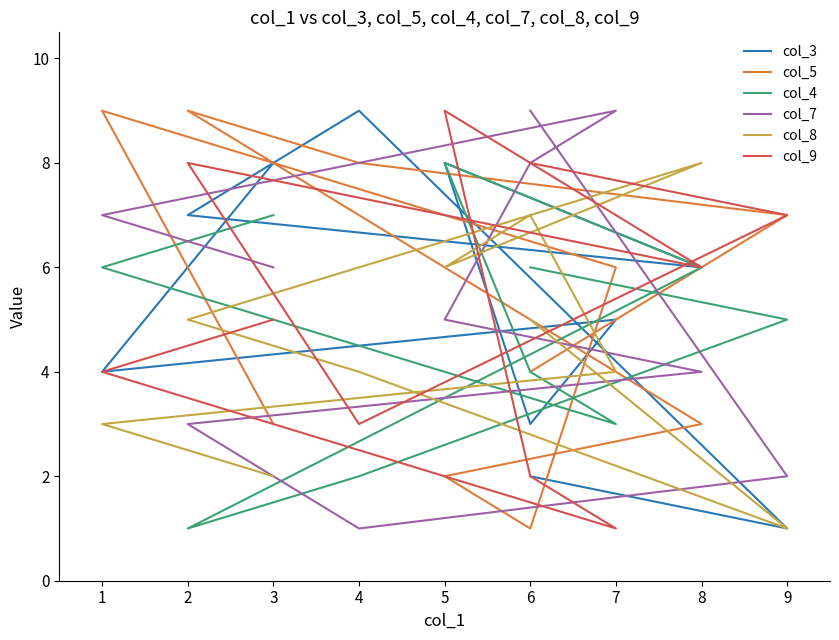

At how many categories does at least one series exceed 5?

10